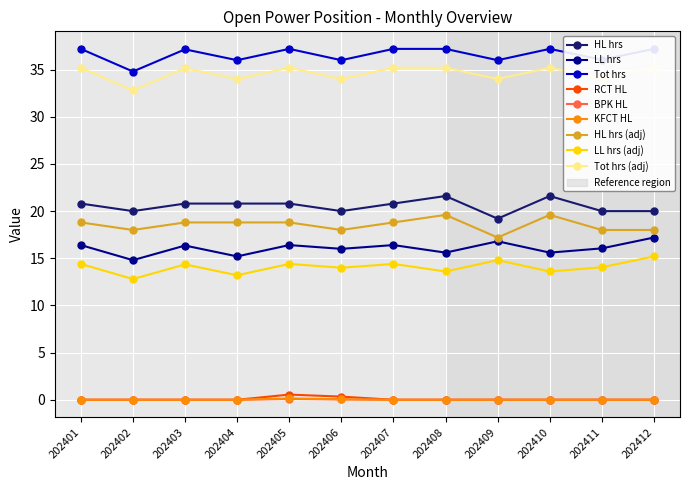

The value of KFCT HL at 202410 is 0.0. True or false?

True